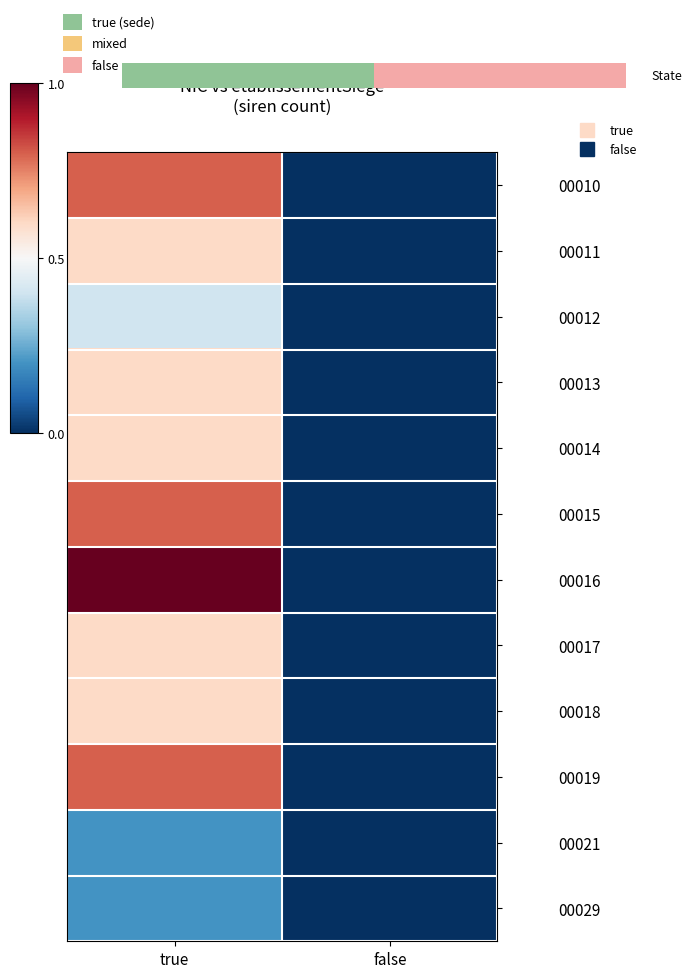

Which series changed the most between true and false?

00016